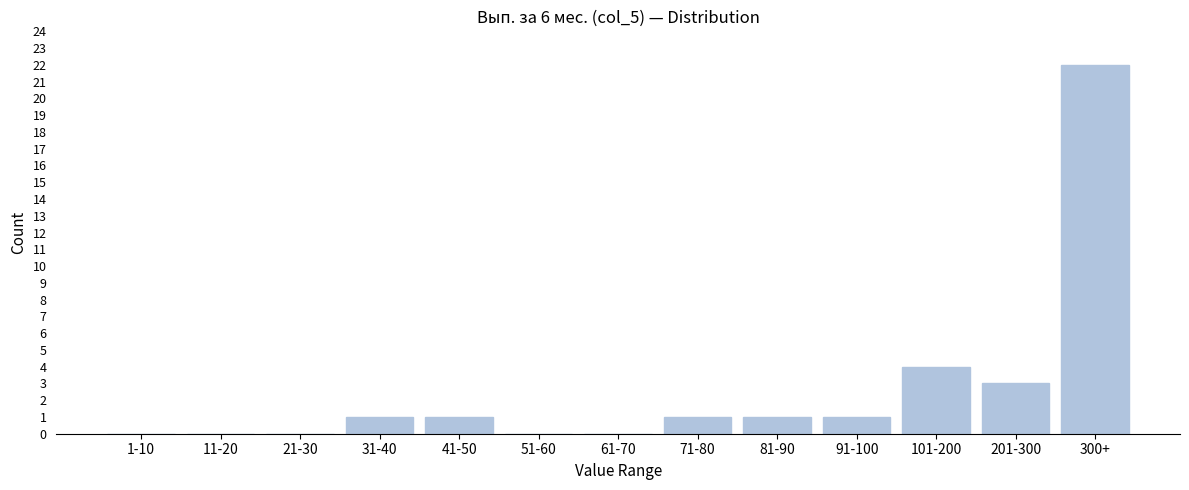

Reading right to left, list all the values displayed in this chart.

300+=22	201-300=3	101-200=4	91-100=1	81-90=1	71-80=1	61-70=0	51-60=0	41-50=1	31-40=1	21-30=0	11-20=0	1-10=0